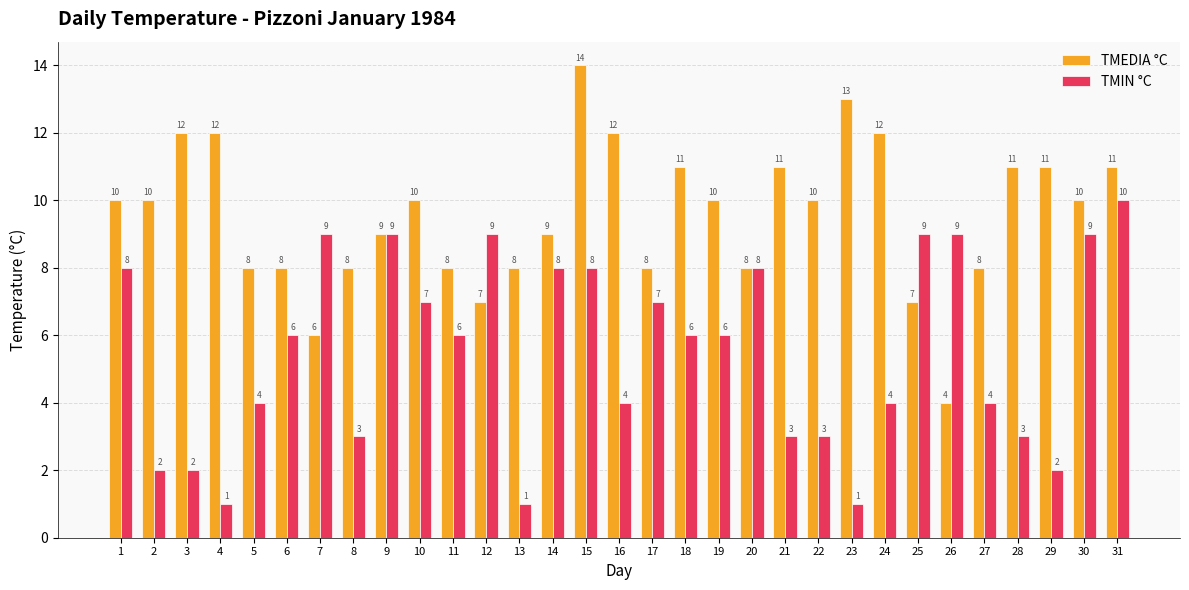

True or false: TMEDIA °C has a value of 19 at 4.

False